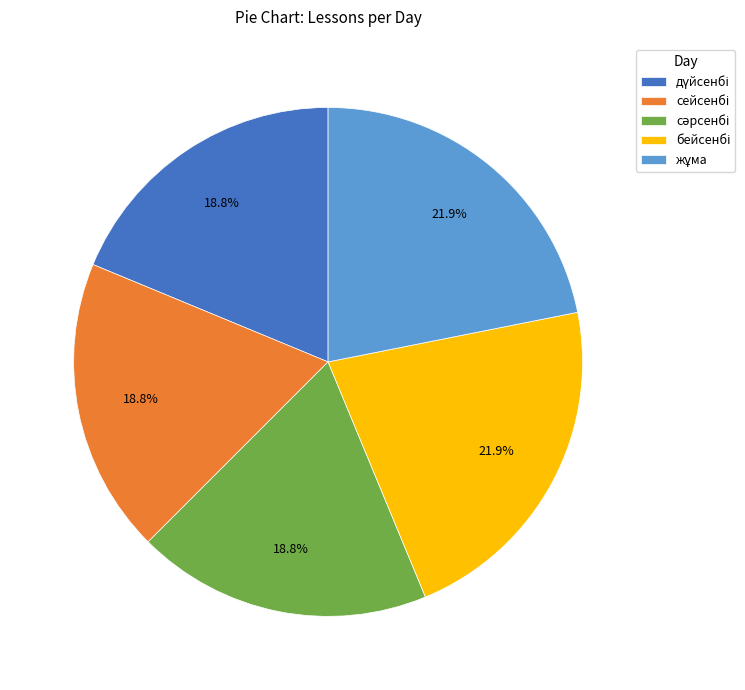

How many slices are in this pie chart?

5